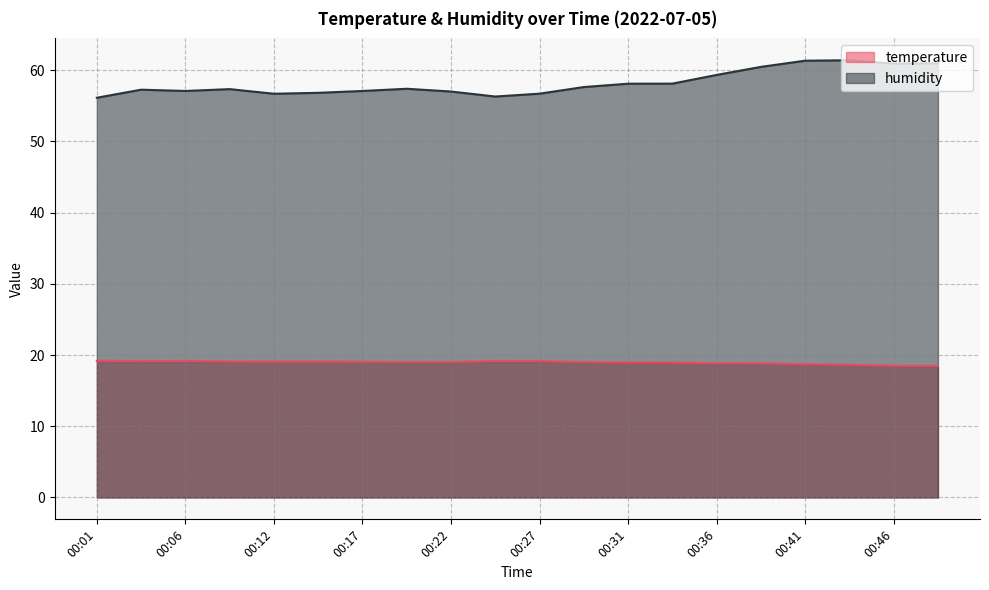

Which series changed the most between 00:01 and 00:03?

humidity